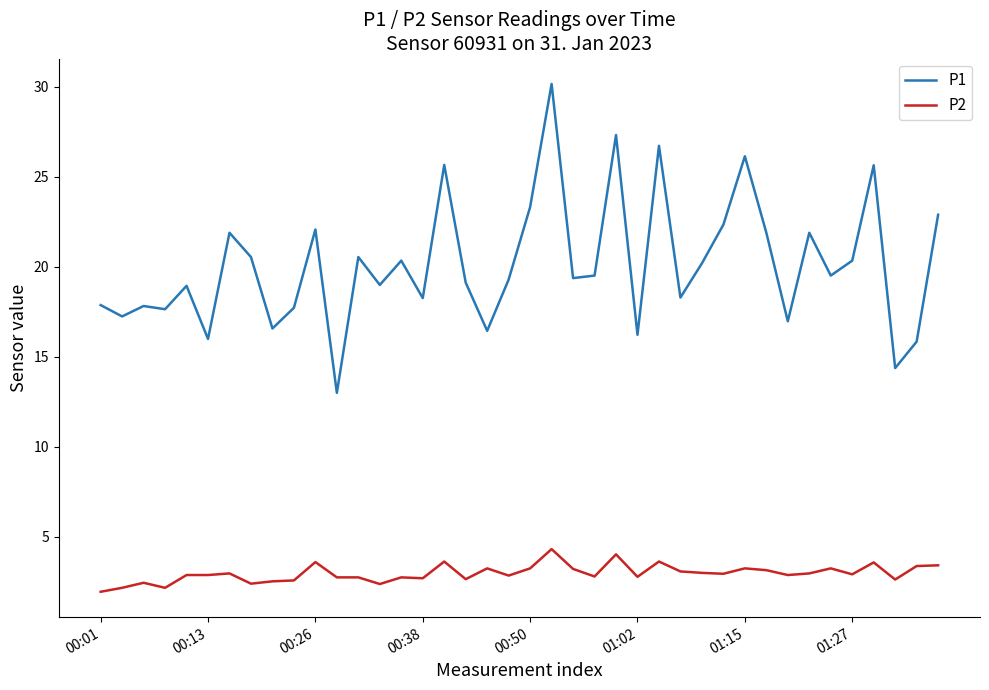

True or false: P1 and P2 intersect in this chart.

False